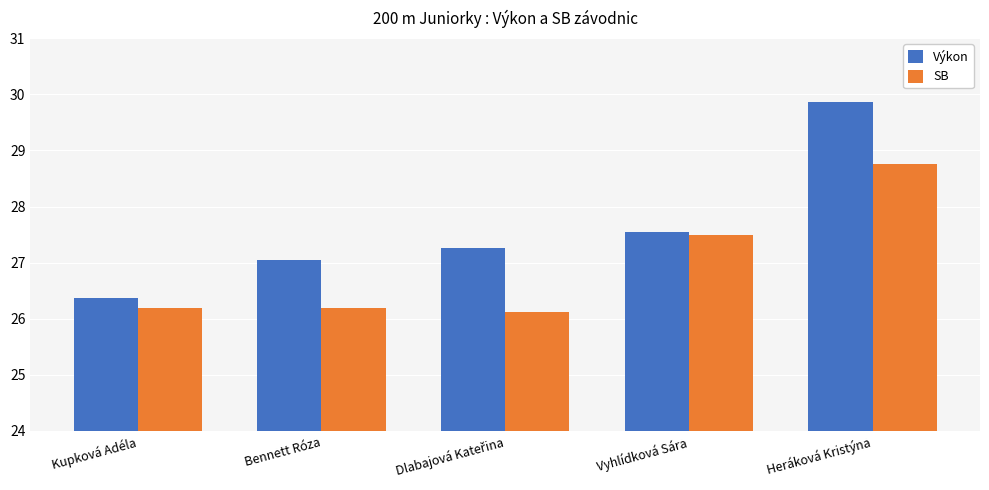

Does the chart contain any negative values?

No